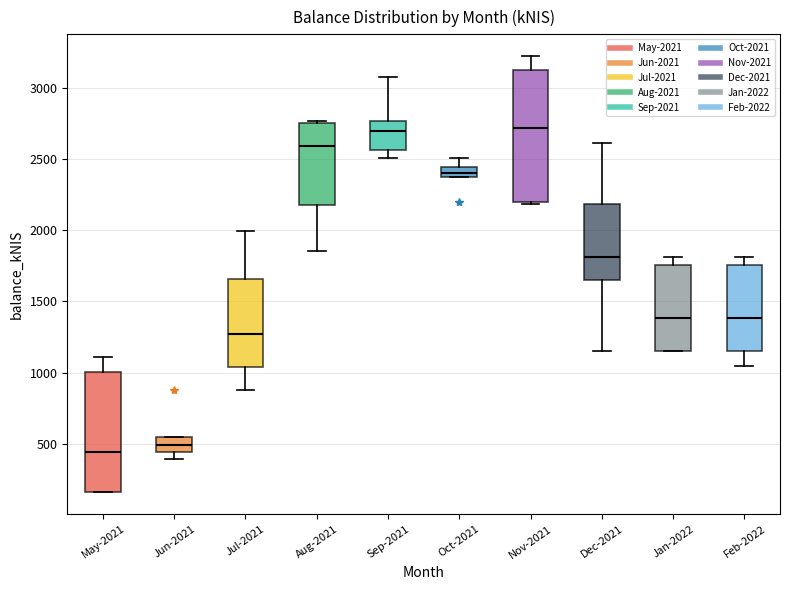

Comparing the boxes themselves (not the whiskers), which one is the tallest?

Nov-2021